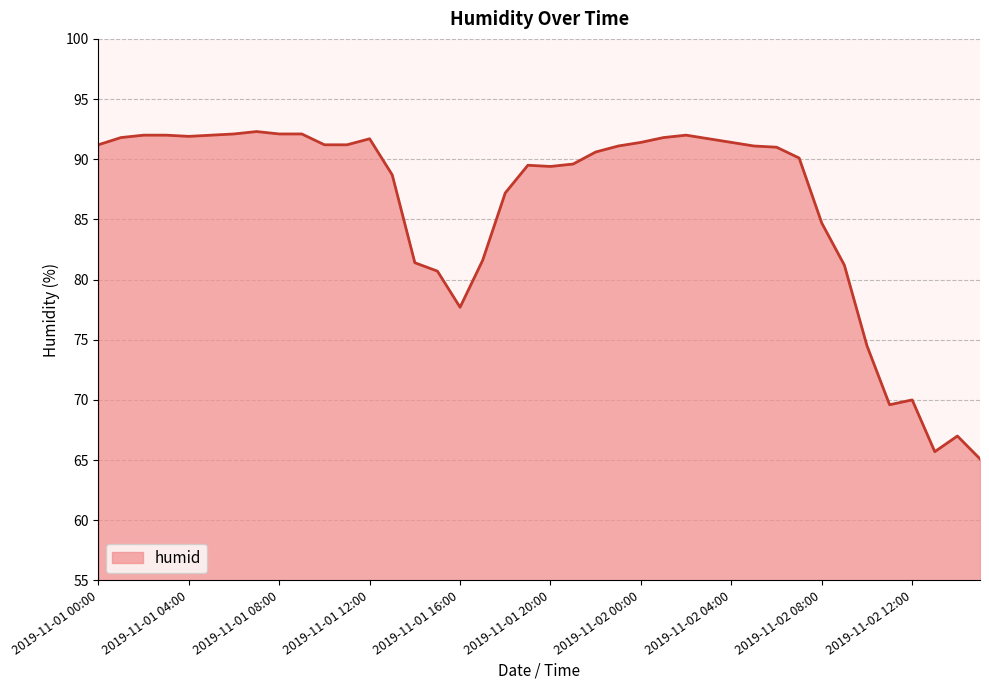

What is the maximum value shown in the chart?

92.3